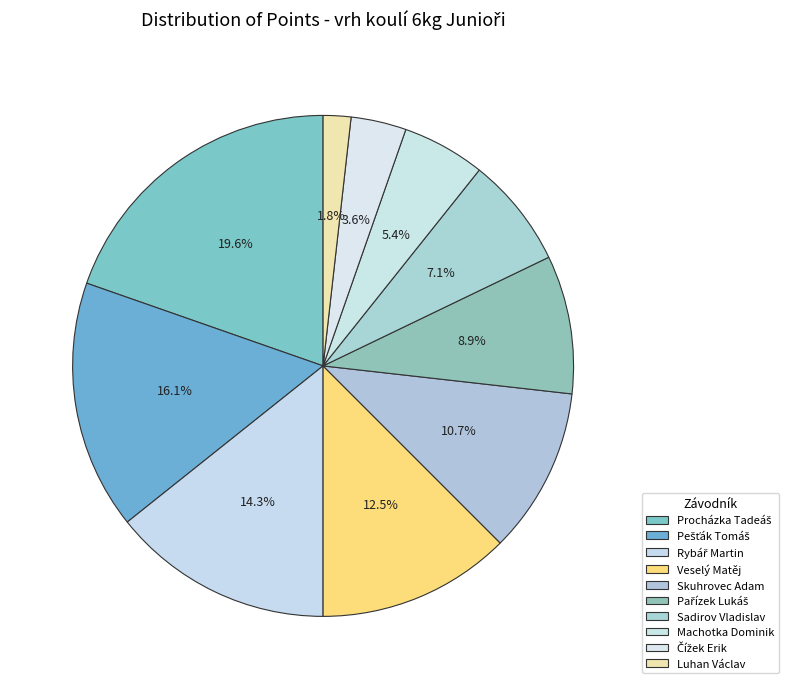

Count the number of slices in the pie.

10